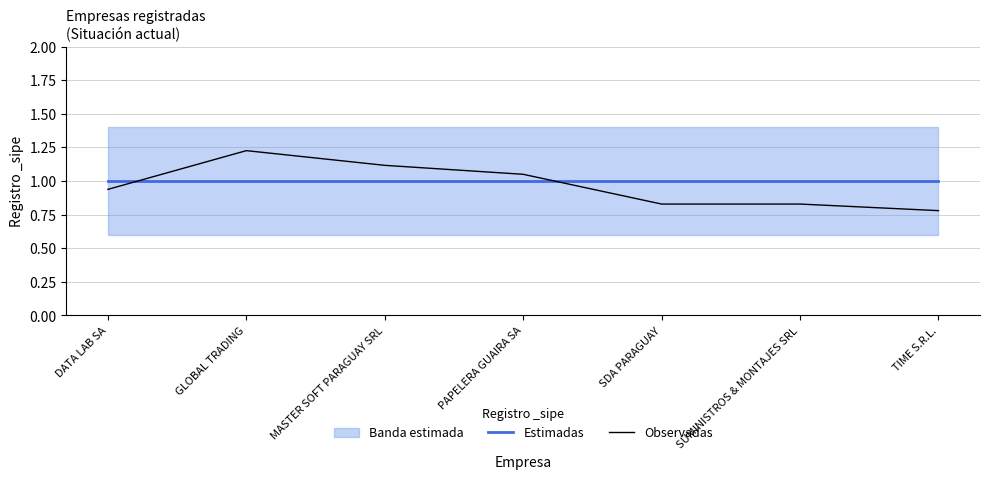

Reading left to right, what are all the values shown in this chart?

Estimadas: DATA LAB SA=1.0	GLOBAL TRADING=1.0	MASTER SOFT PARAGUAY SRL=1.0	PAPELERA GUAIRA SA=1.0	SDA PARAGUAY=1.0	SUMINISTROS & MONTAJES SRL=1.0	TIME S.R.L.=1.0
Observadas: DATA LAB SA=0.9	GLOBAL TRADING=1.2	MASTER SOFT PARAGUAY SRL=1.1	PAPELERA GUAIRA SA=1.0	SDA PARAGUAY=0.8	SUMINISTROS & MONTAJES SRL=0.8	TIME S.R.L.=0.8